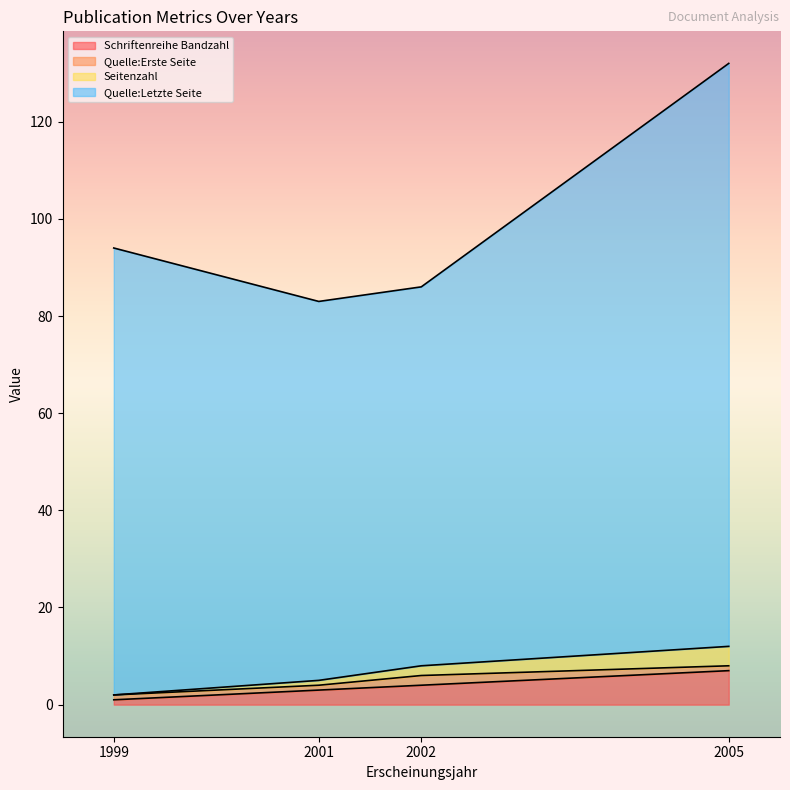

Between 2001 and 2002, which series saw the biggest shift?

Seitenzahl